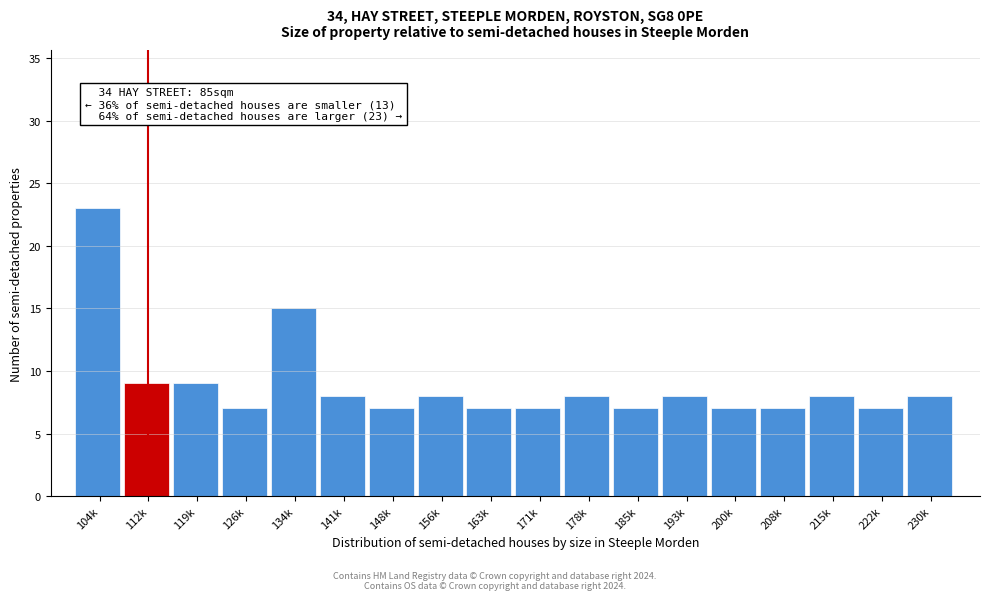

Reading left to right, extract all data points from this chart.

104k=23	112k=9	119k=9	126k=7	134k=15	141k=8	148k=7	156k=8	163k=7	171k=7	178k=8	185k=7	193k=8	200k=7	208k=7	215k=8	222k=7	230k=8